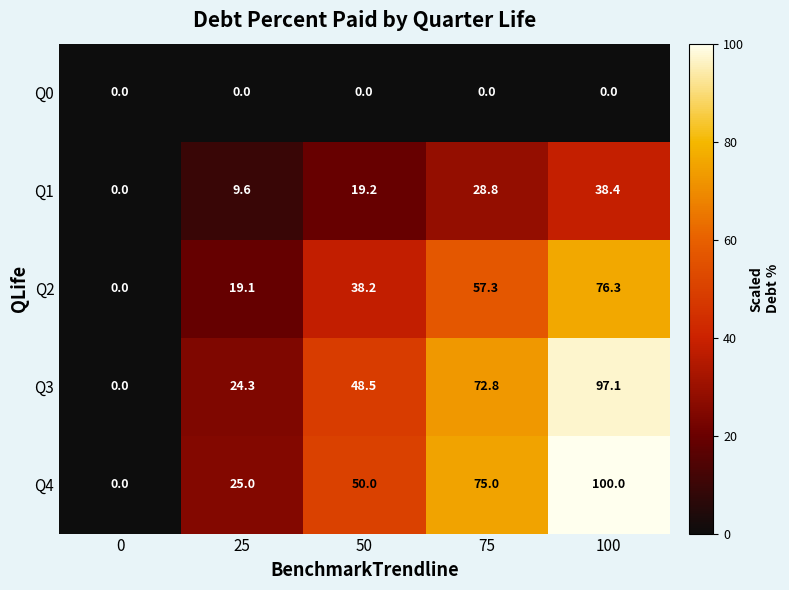

What is the greatest value displayed?

100.0